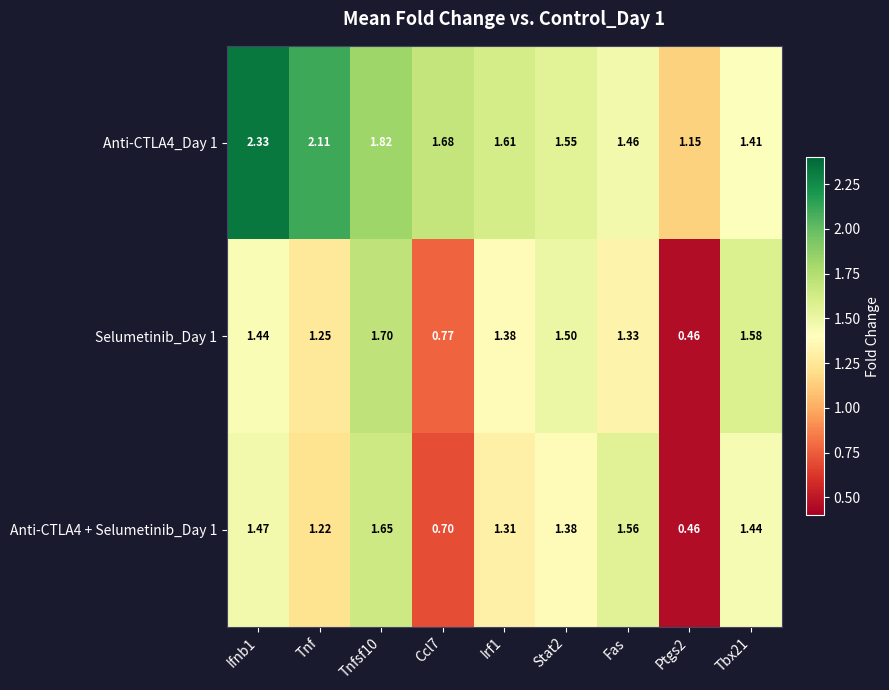

At which label is Anti-CTLA4 + Selumetinib_Day 1 closest to 1?

Tnf